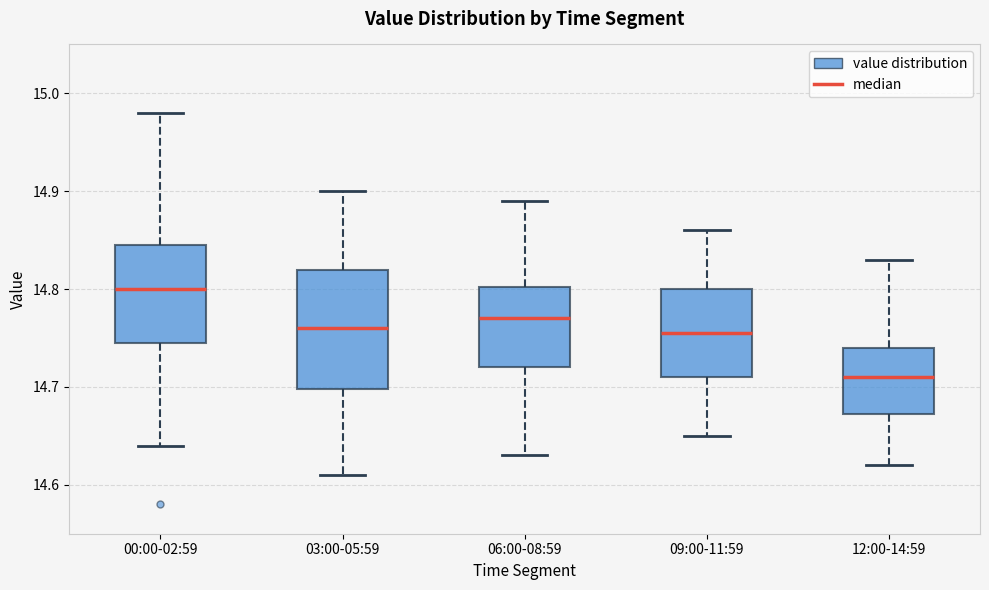

Which box is the tallest, from its lower edge to its upper edge?

03:00-05:59